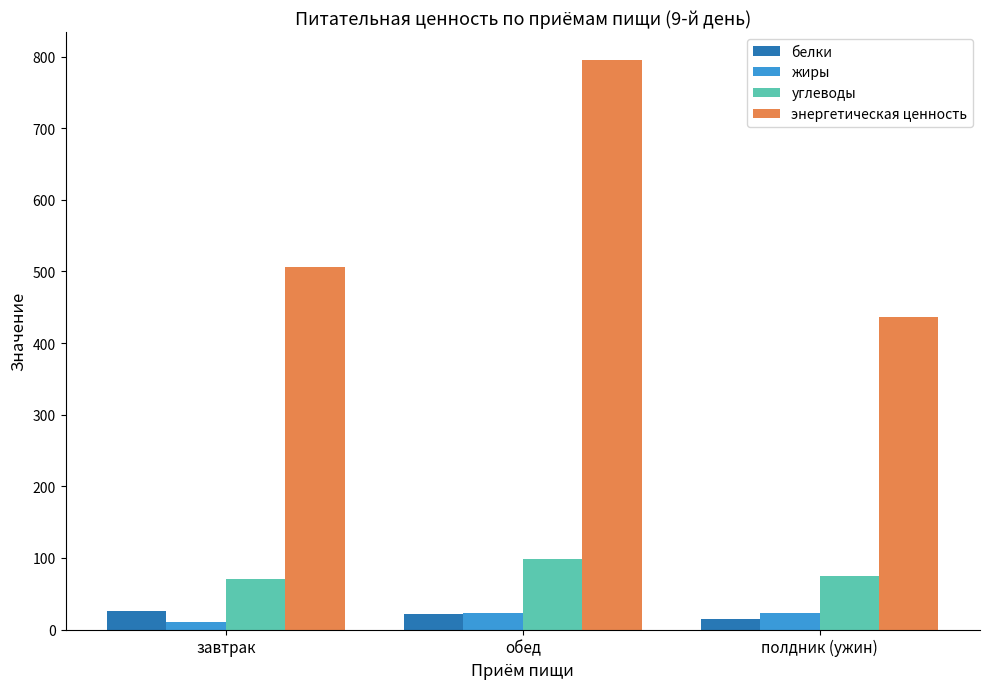

Where is углеводы nearest to the value 84?

полдник (ужин)